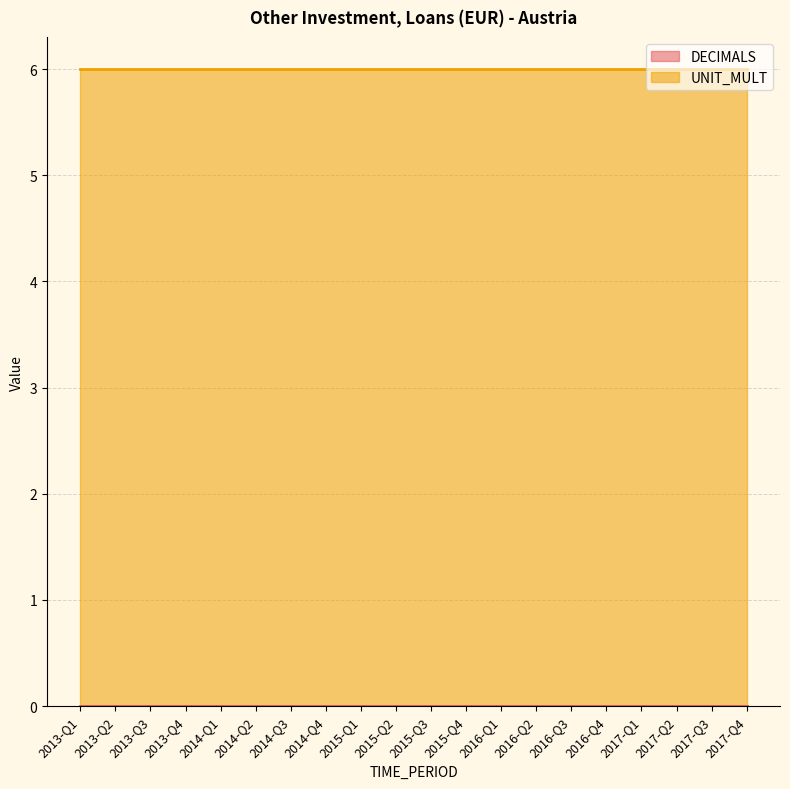

List the series in order of their overall mean, lowest first.

DECIMALS, UNIT_MULT